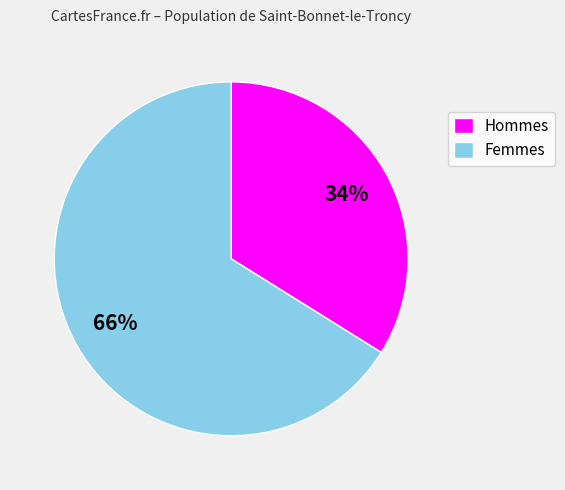

Does Hommes account for over 50% of the chart?

No